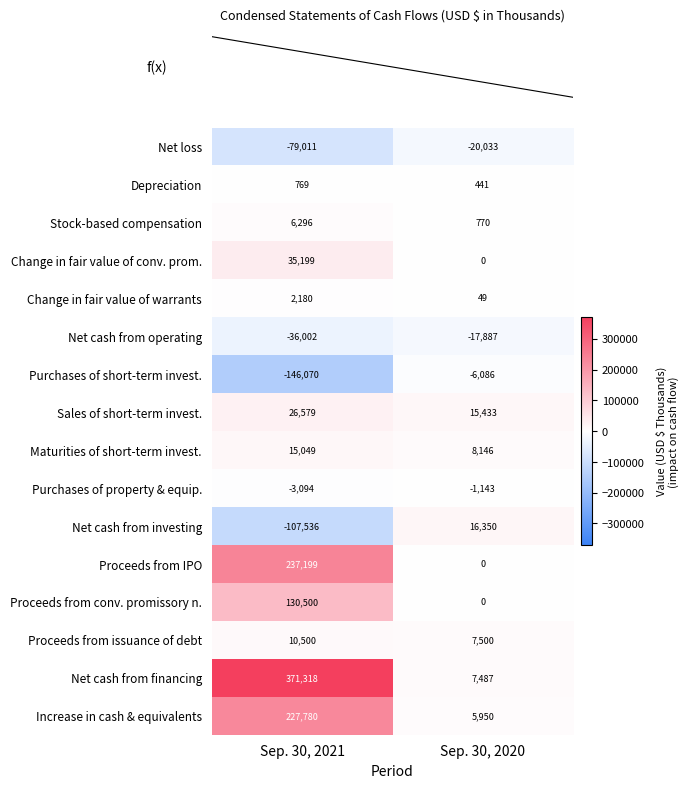

List the labels in order of Increase in cash & equivalents value, smallest first.

Sep. 30, 2020, Sep. 30, 2021